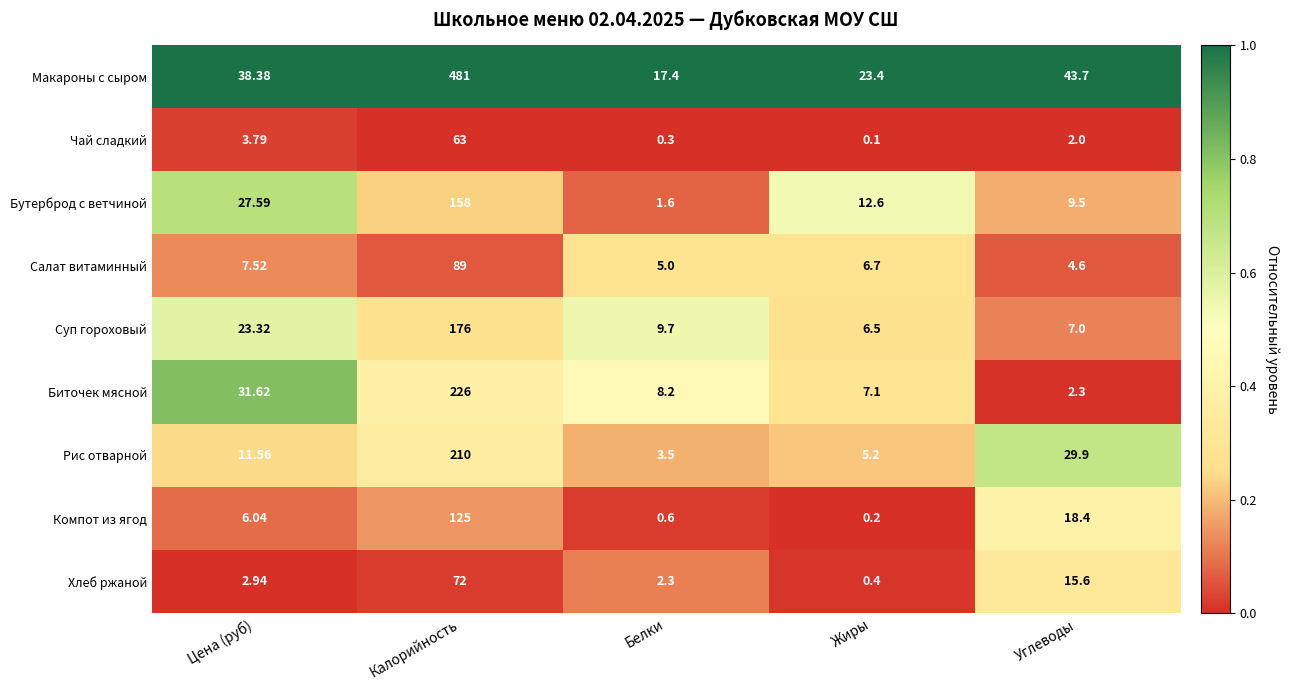

At how many categories does at least one series exceed 0?

5